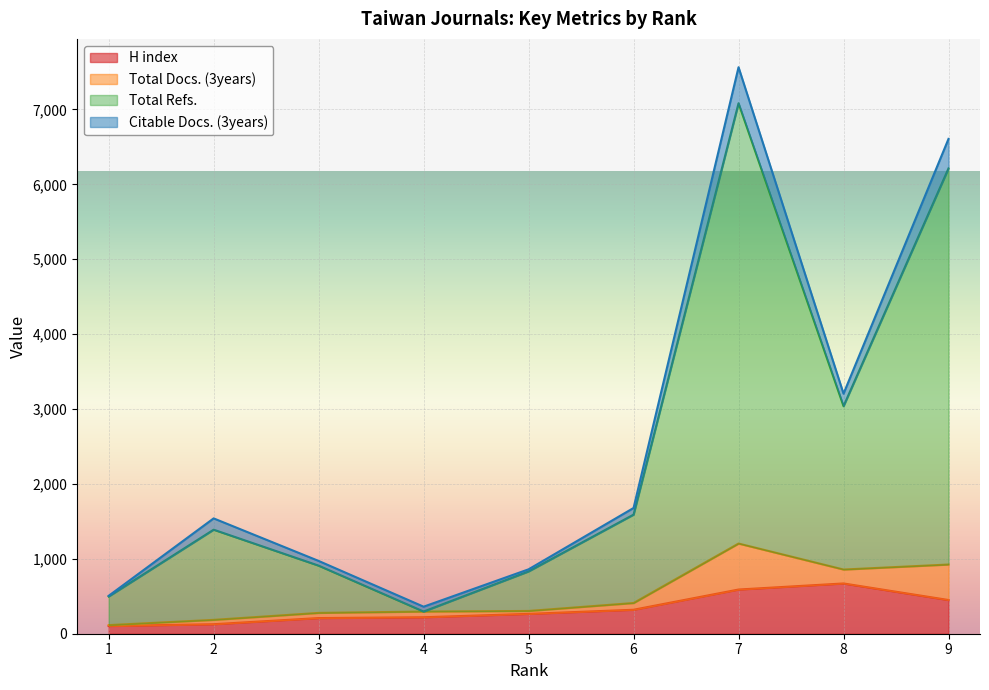

Does the chart display data point markers on the line(s)?

No